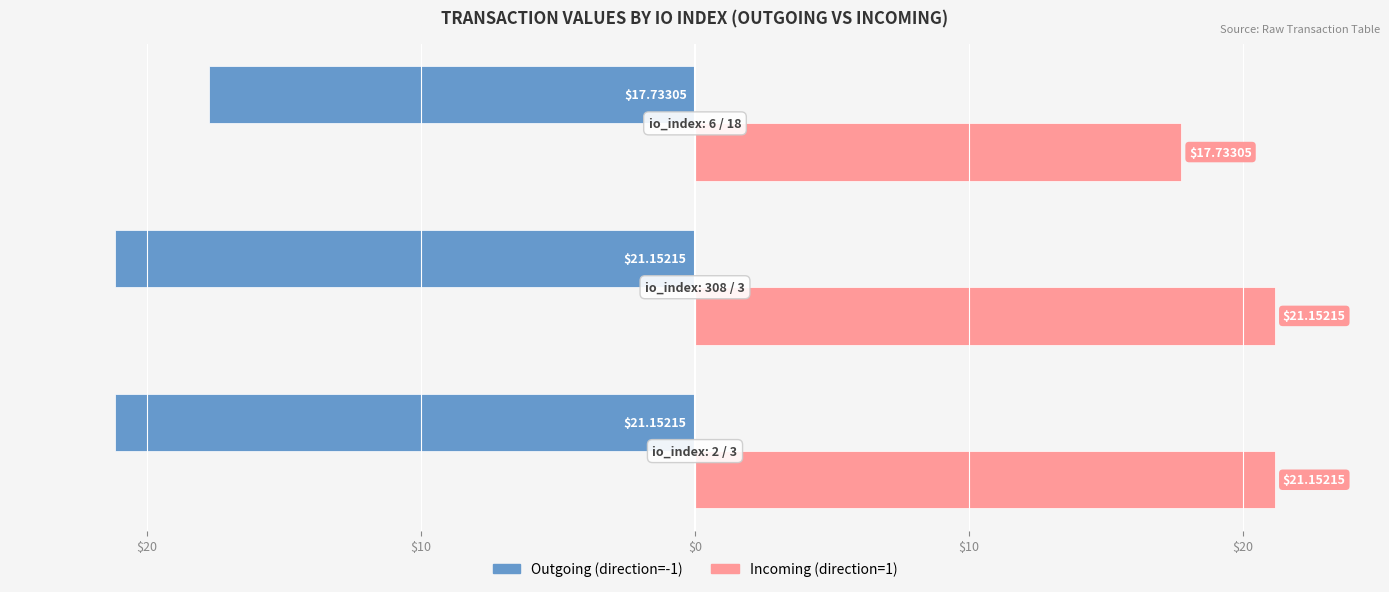

What are all the series names shown in the legend?

Outgoing (direction=-1), Incoming (direction=1)